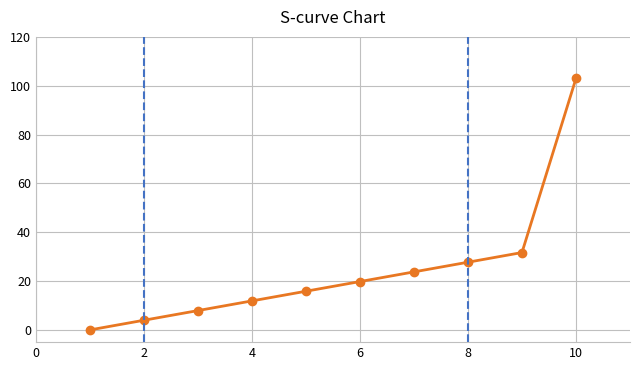

What is the difference between the maximum and second lowest values?

99.0